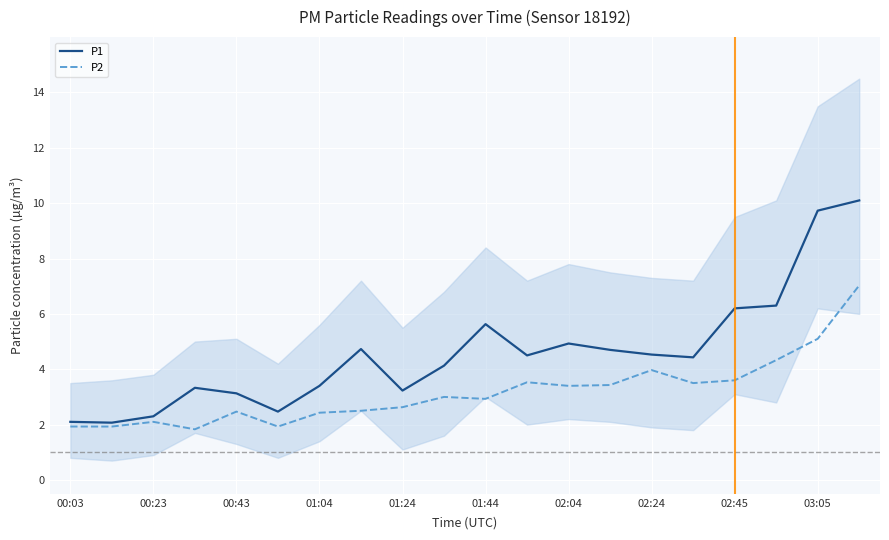

What is the maximum value for P2?

7.0